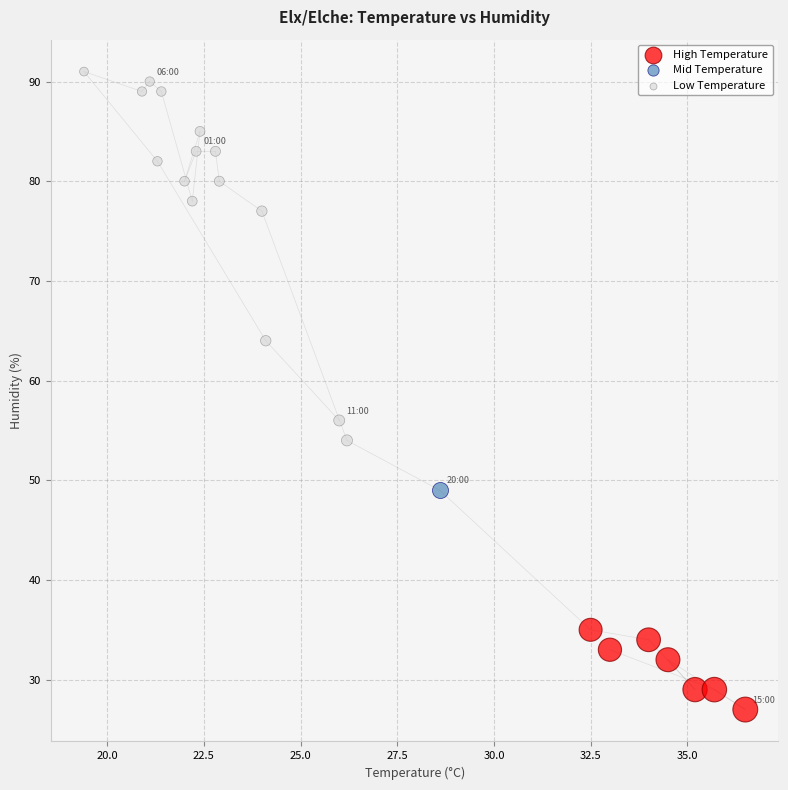

Which series contains the lowest Y value?

High Temperature